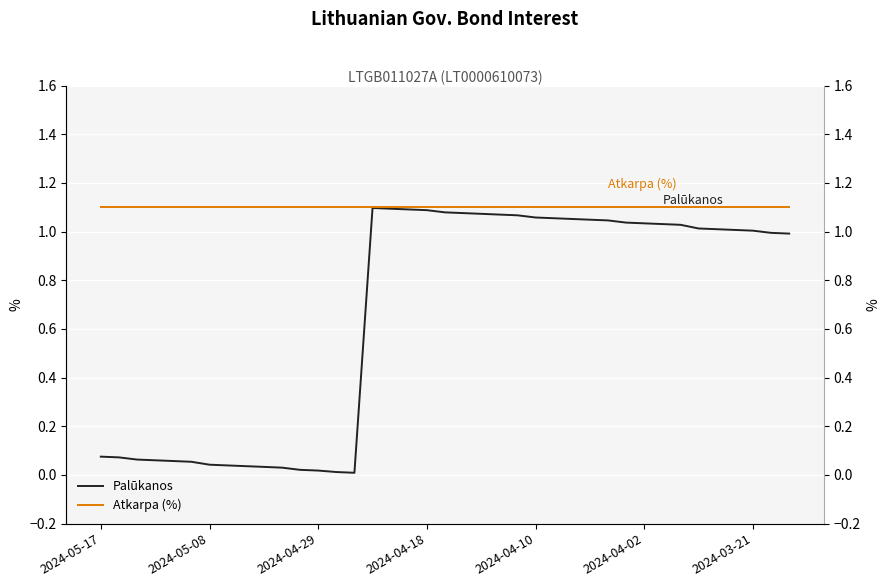

How many values in the Palūkanos series exceed 1?

22